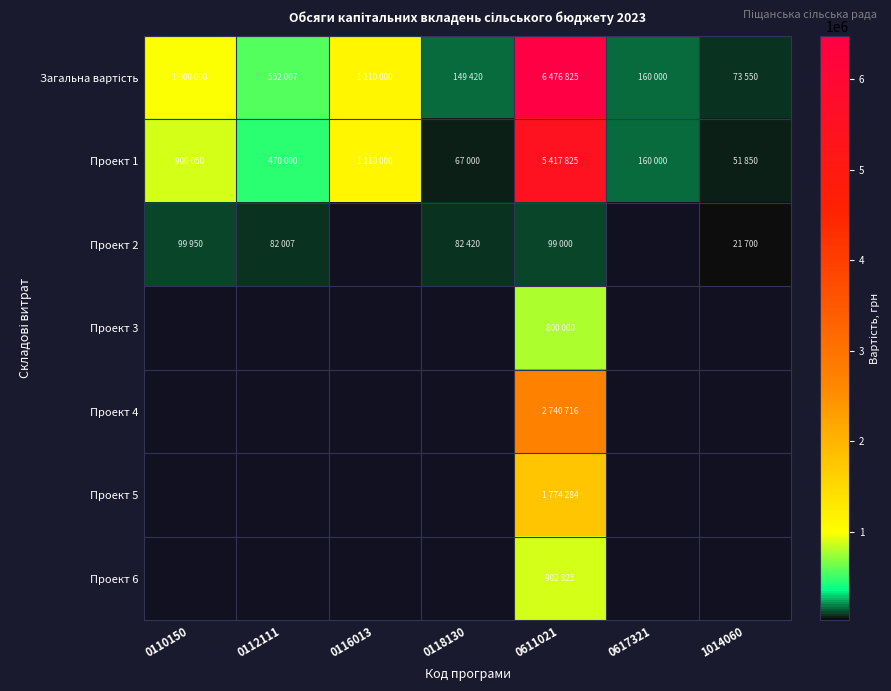

At how many categories does at least one series exceed 871710?

3